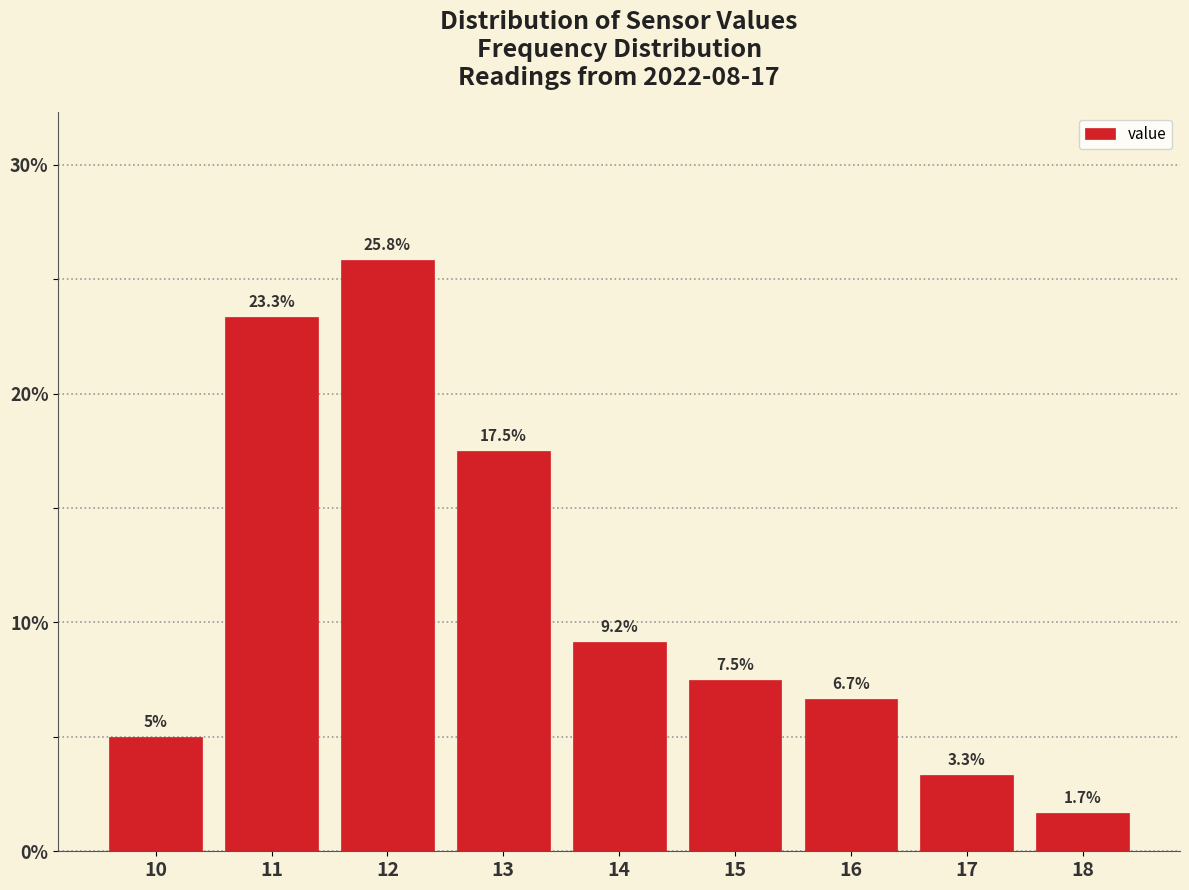

Reading right to left, extract all data points from this chart.

18=1.7	17=3.3	16=6.7	15=7.5	14=9.2	13=17.5	12=25.8	11=23.3	10=5.0